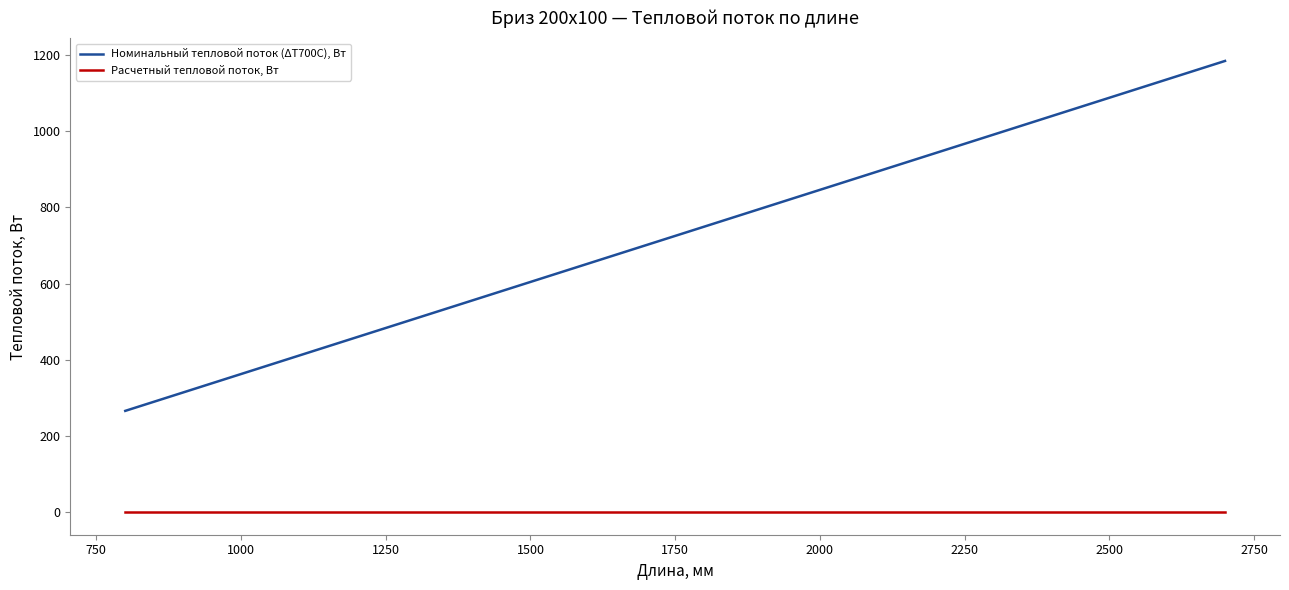

What is the greatest value displayed?

1184.3